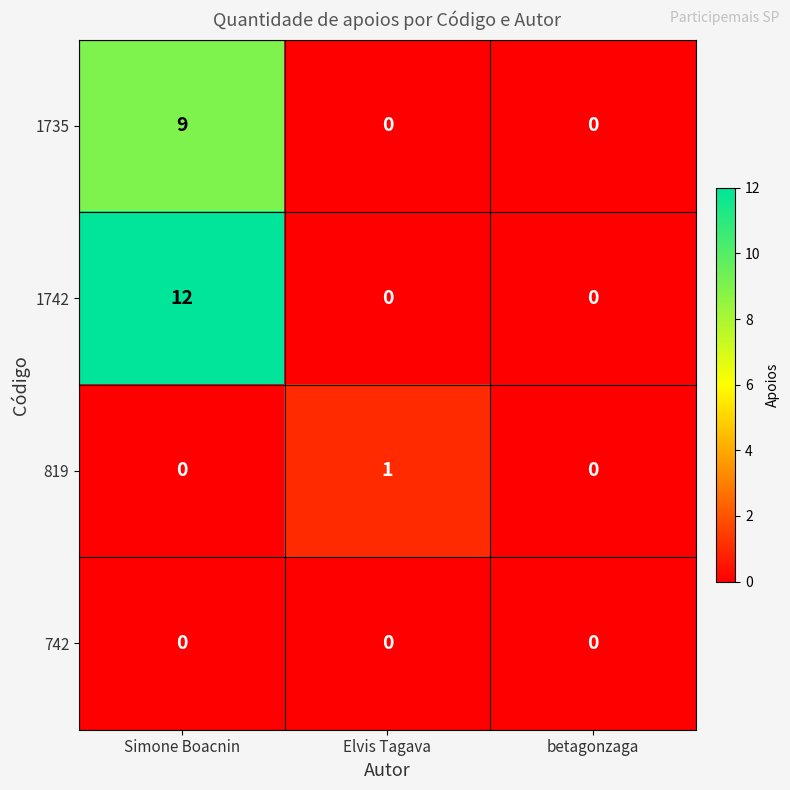

True or false: 1742 has a value of 8 at Elvis Tagava.

False